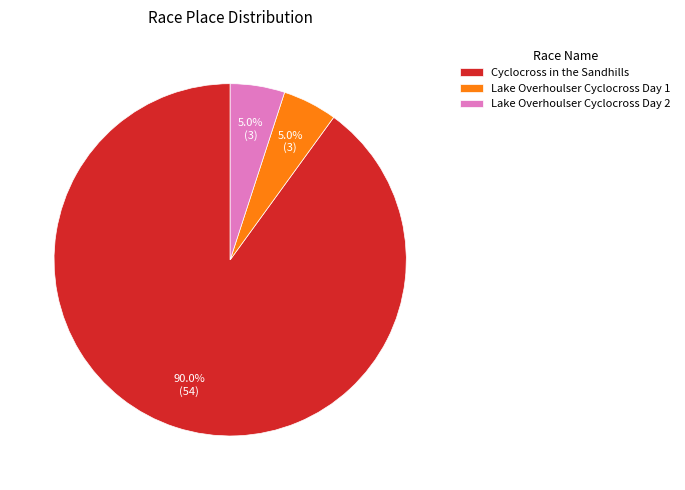

What is the largest slice in the pie chart?

Cyclocross in the Sandhills